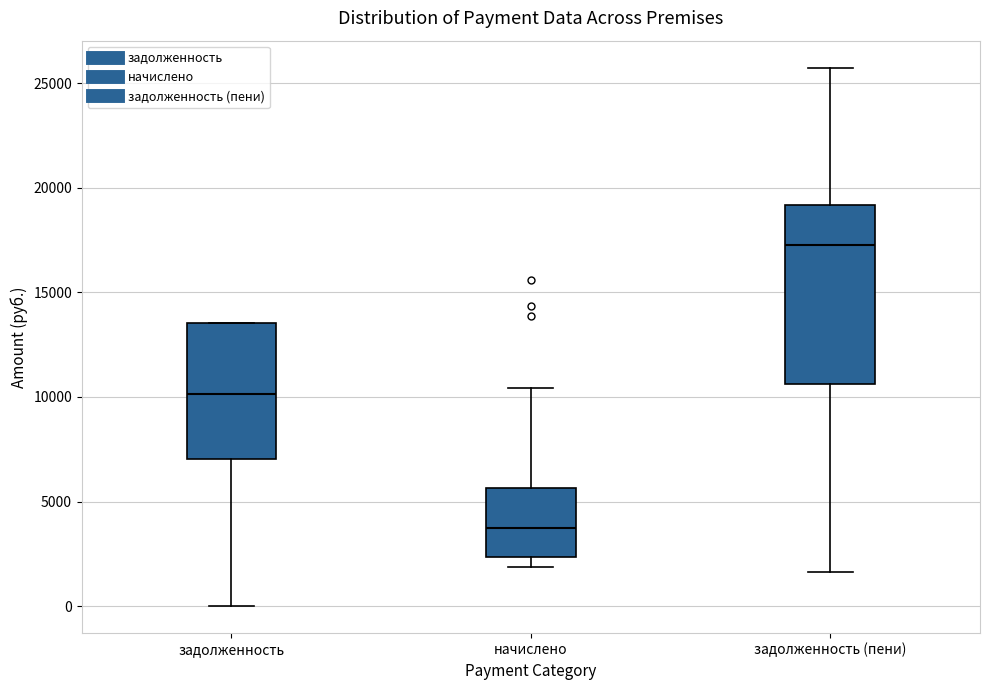

Reading left to right, transcribe this box plot: for each box, give where its median line is, the range the box spans, and where its two whiskers end, as read against the y-axis. The values are not printed on the chart, so give them approximately, as read against the axis.

задолженность: median 10000, box 7000 to 13500, whiskers 0 to 13500
начислено: median 3500, box 2500 to 5500, whiskers 2000 to 10500
задолженность (пени): median 17500, box 10500 to 19000, whiskers 1500 to 25500